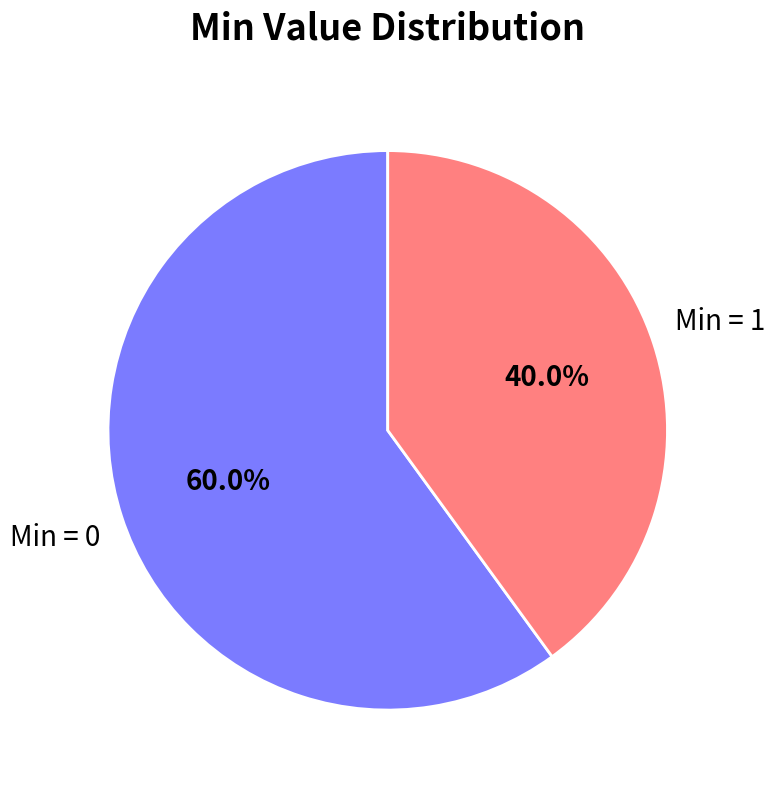

Rank the categories by value from highest to lowest.

Min = 0, Min = 1